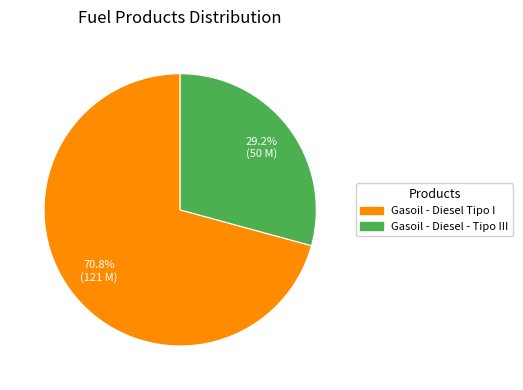

What percentage is the Gasoil - Diesel Tipo I slice, to the nearest percent?

71%